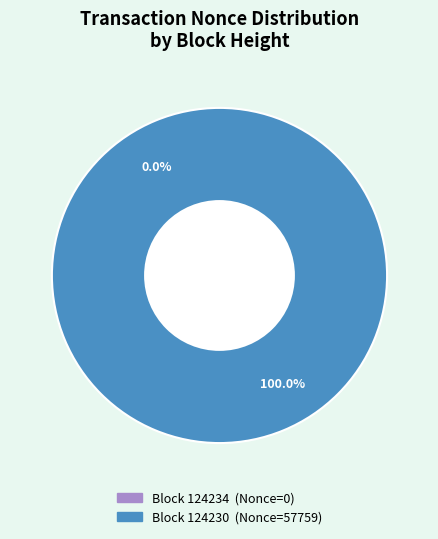

To the nearest percent, what is the average slice percentage?

50%